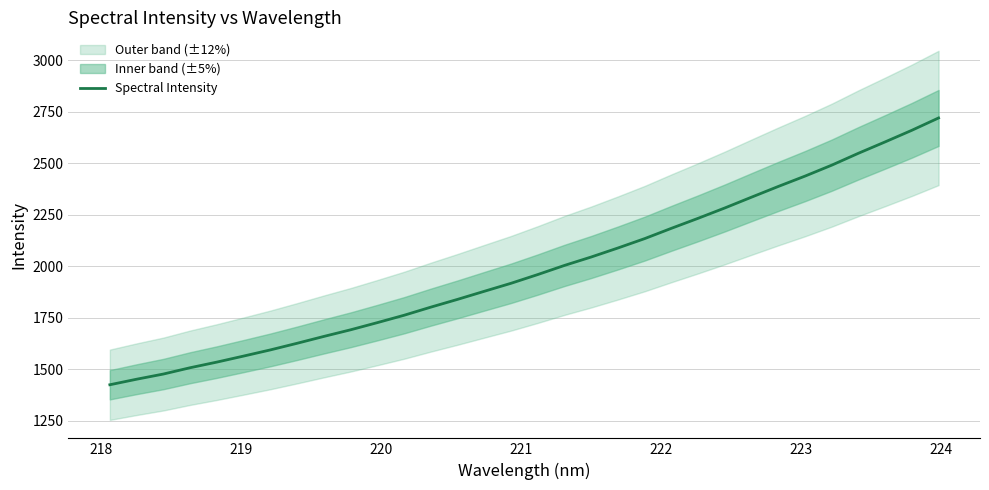

True or false: there are more than 1 points higher than both neighbors.

False